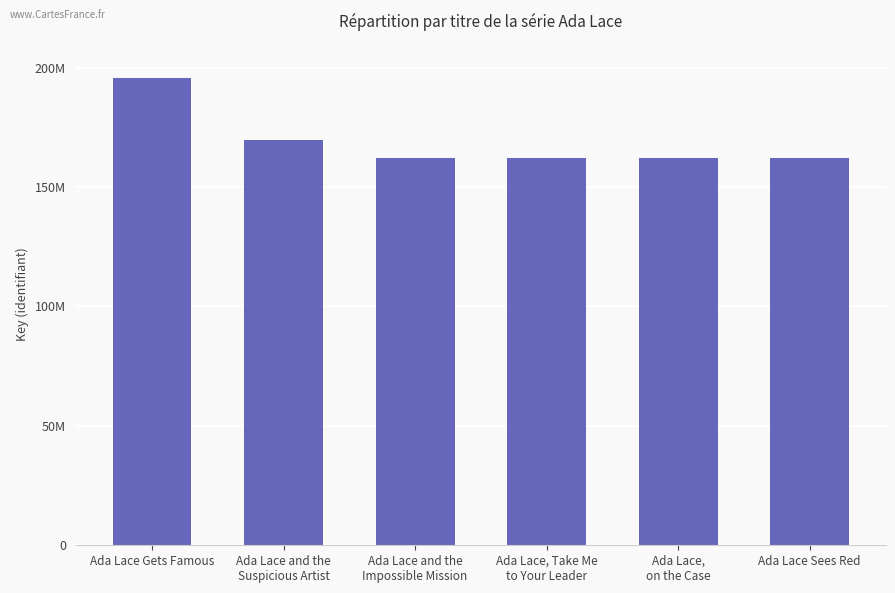

The value at Ada Lace, Take Me
to Your Leader is 261998767. True or false?

False